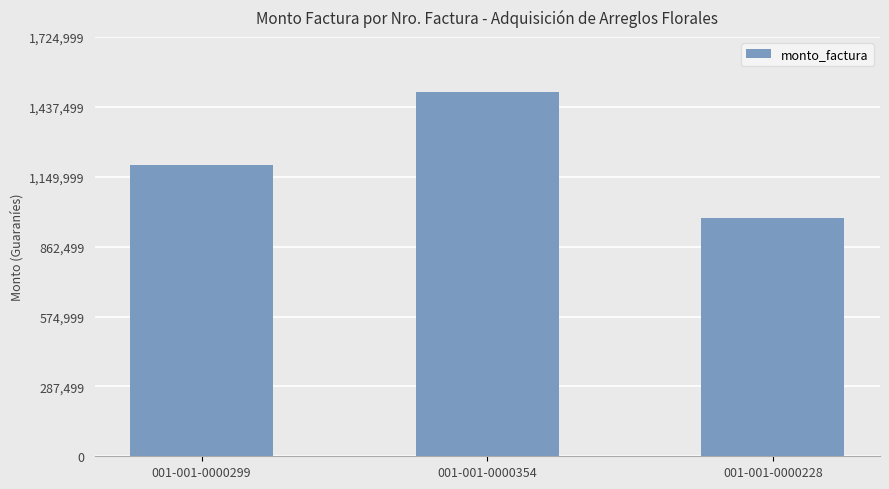

Reading right to left, what are all the values shown in this chart?

001-001-0000228=980000	001-001-0000354=1500000	001-001-0000299=1200000